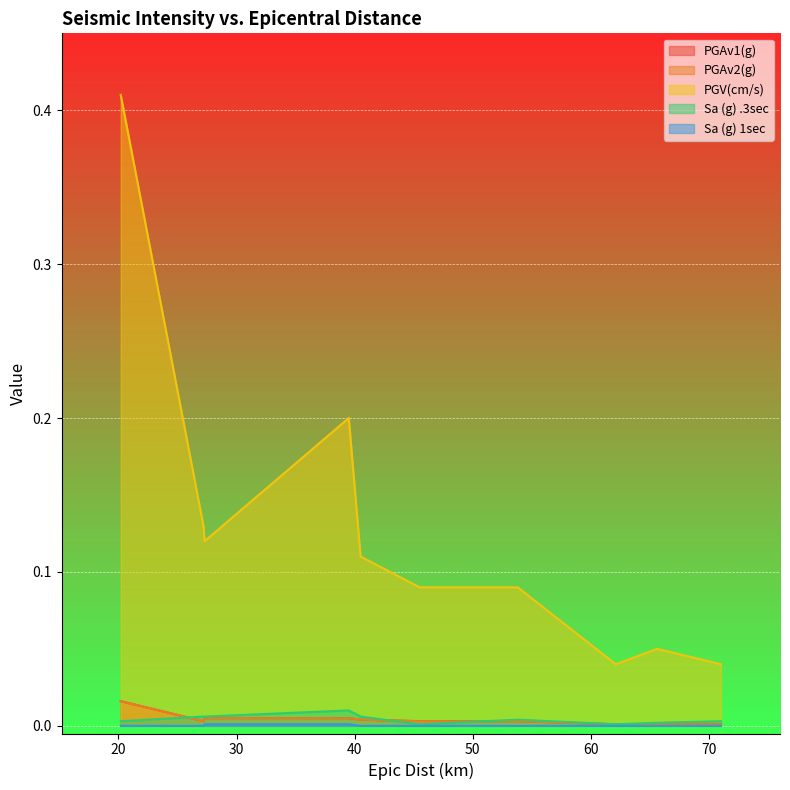

The value of PGV(cm/s) at 40.5 is 0.0. True or false?

False